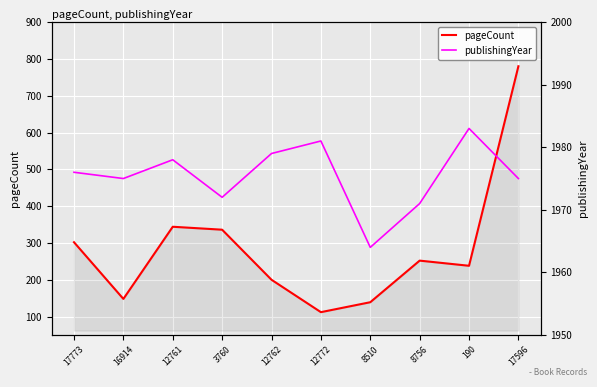

What is the difference between the second highest and minimum values in the publishingYear series?

17